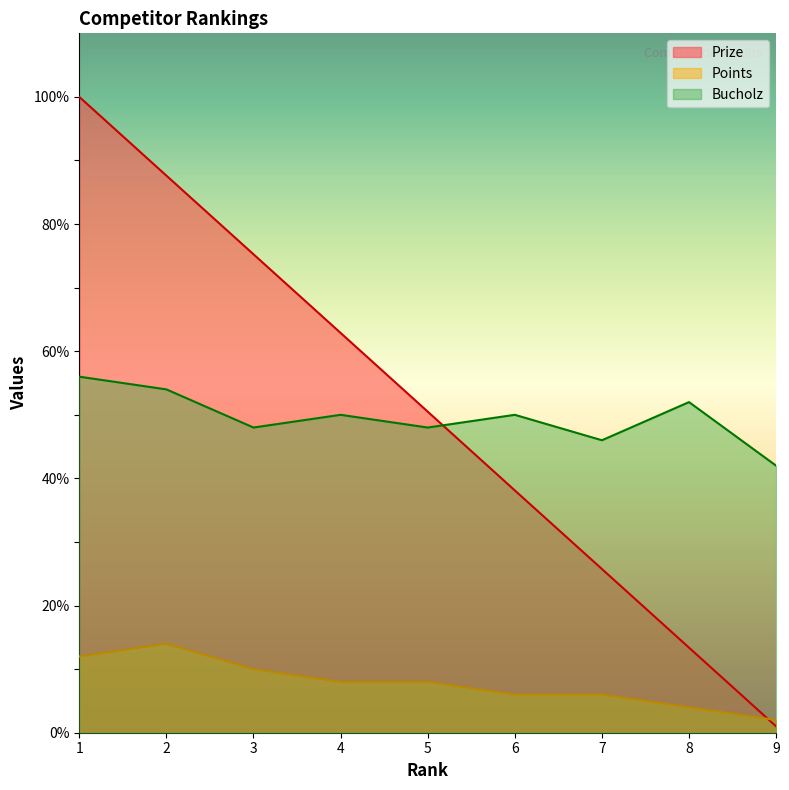

What is the value of the Points point at the 2nd from the left?

14.0